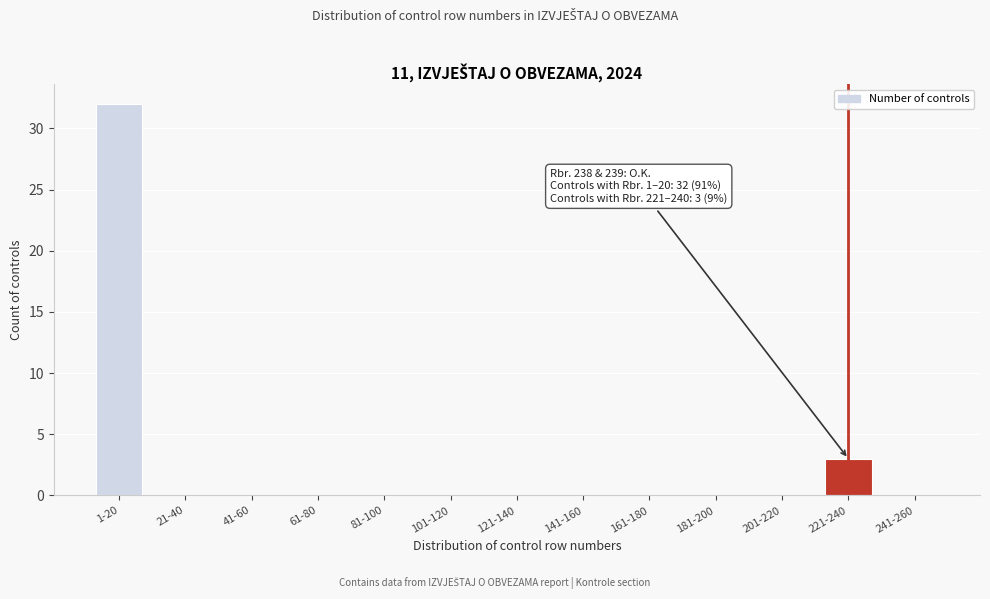

Reading left to right, what are all the values shown in this chart?

1-20=32	21-40=0	41-60=0	61-80=0	81-100=0	101-120=0	121-140=0	141-160=0	161-180=0	181-200=0	201-220=0	221-240=3	241-260=0